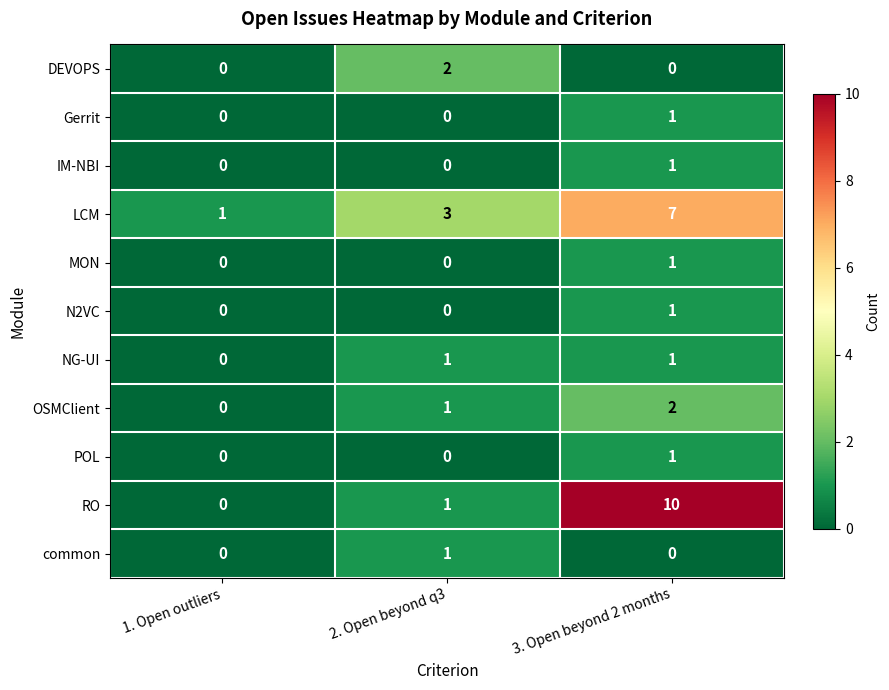

What is the difference between the highest and lowest values at 3. Open beyond 2 months?

10